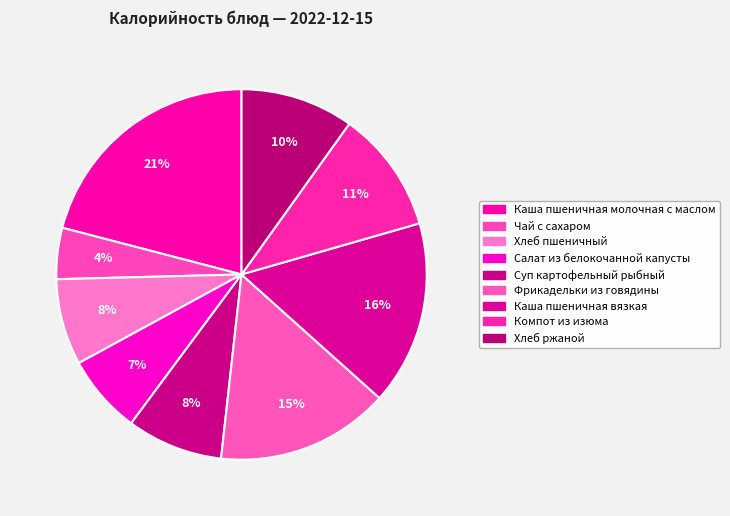

How many slices are in this pie chart?

9